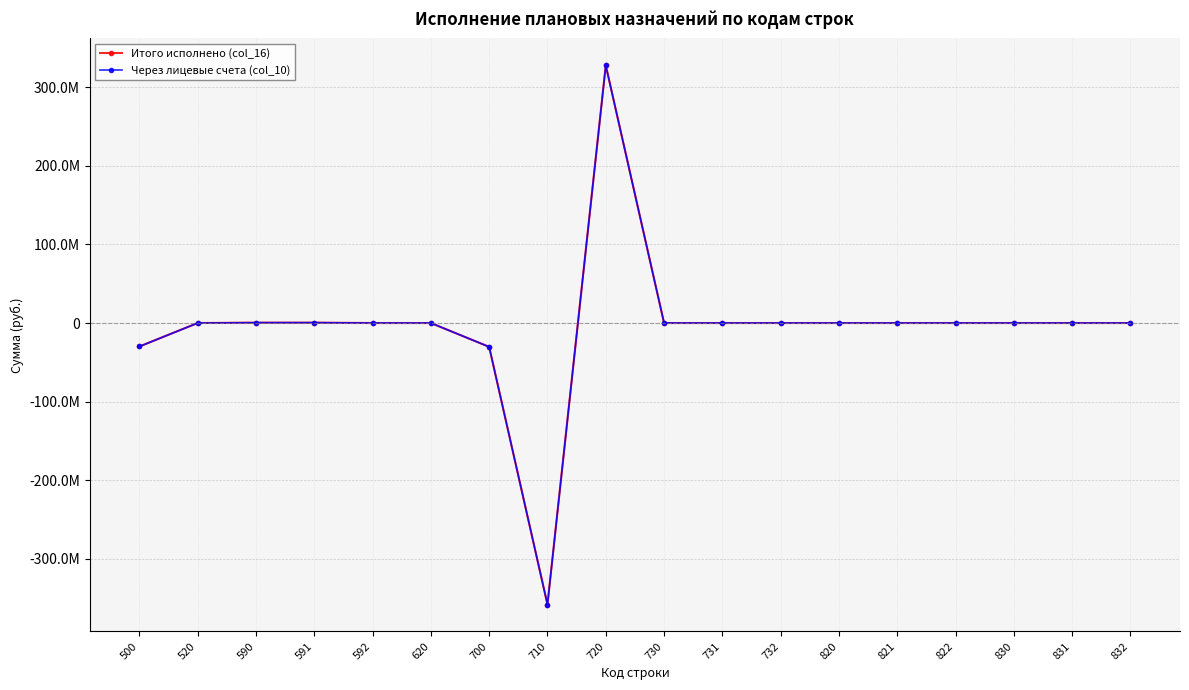

Reading left to right, list all the values displayed in this chart.

Итого исполнено (col_16): 500=-29837263.4	520=0.0	590=452002.6	591=452002.6	592=0.0	620=0.0	700=-30289266.0	710=-357878982.8	720=327589716.8	730=0.0	731=0.0	732=0.0	820=0.0	821=0.0	822=0.0	830=0.0	831=1000.0	832=-1000.0
Через лицевые счета (col_10): 500=-29838263.4	520=0.0	590=452002.6	591=452002.6	592=0.0	620=0.0	700=-30289266.0	710=-357878982.8	720=327589716.8	730=0.0	731=0.0	732=0.0	820=0.0	821=0.0	822=0.0	830=-1000.0	831=0.0	832=-1000.0